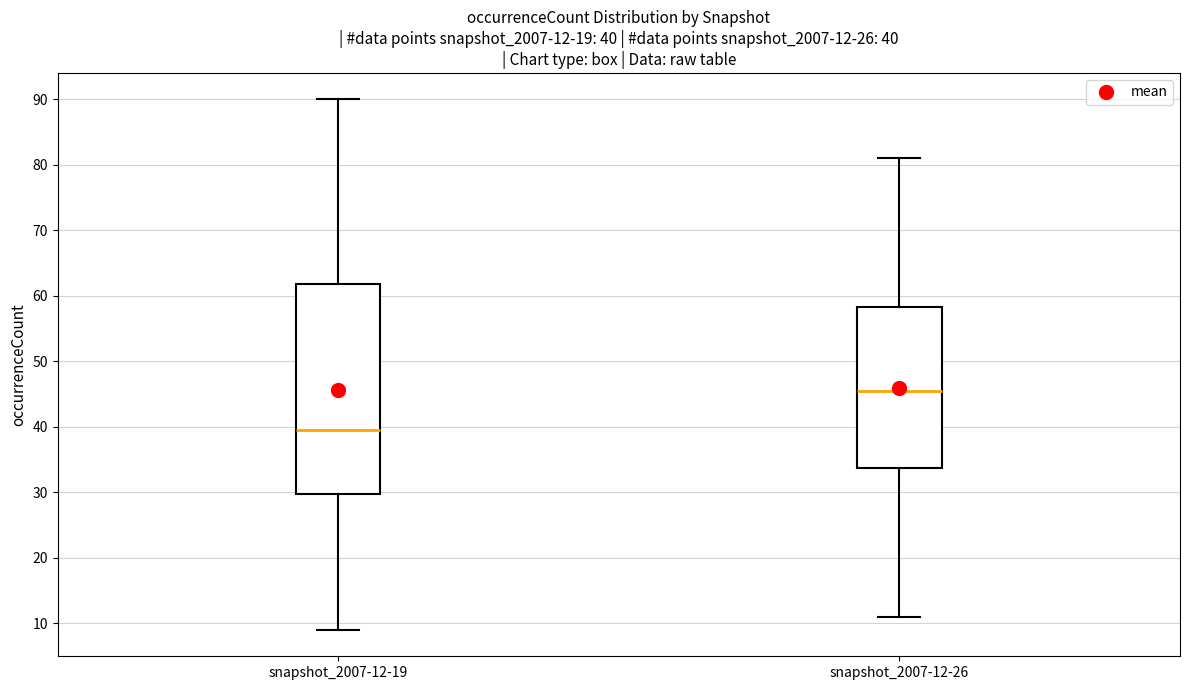

Comparing the boxes themselves (not the whiskers), which one is the tallest?

snapshot_2007-12-19